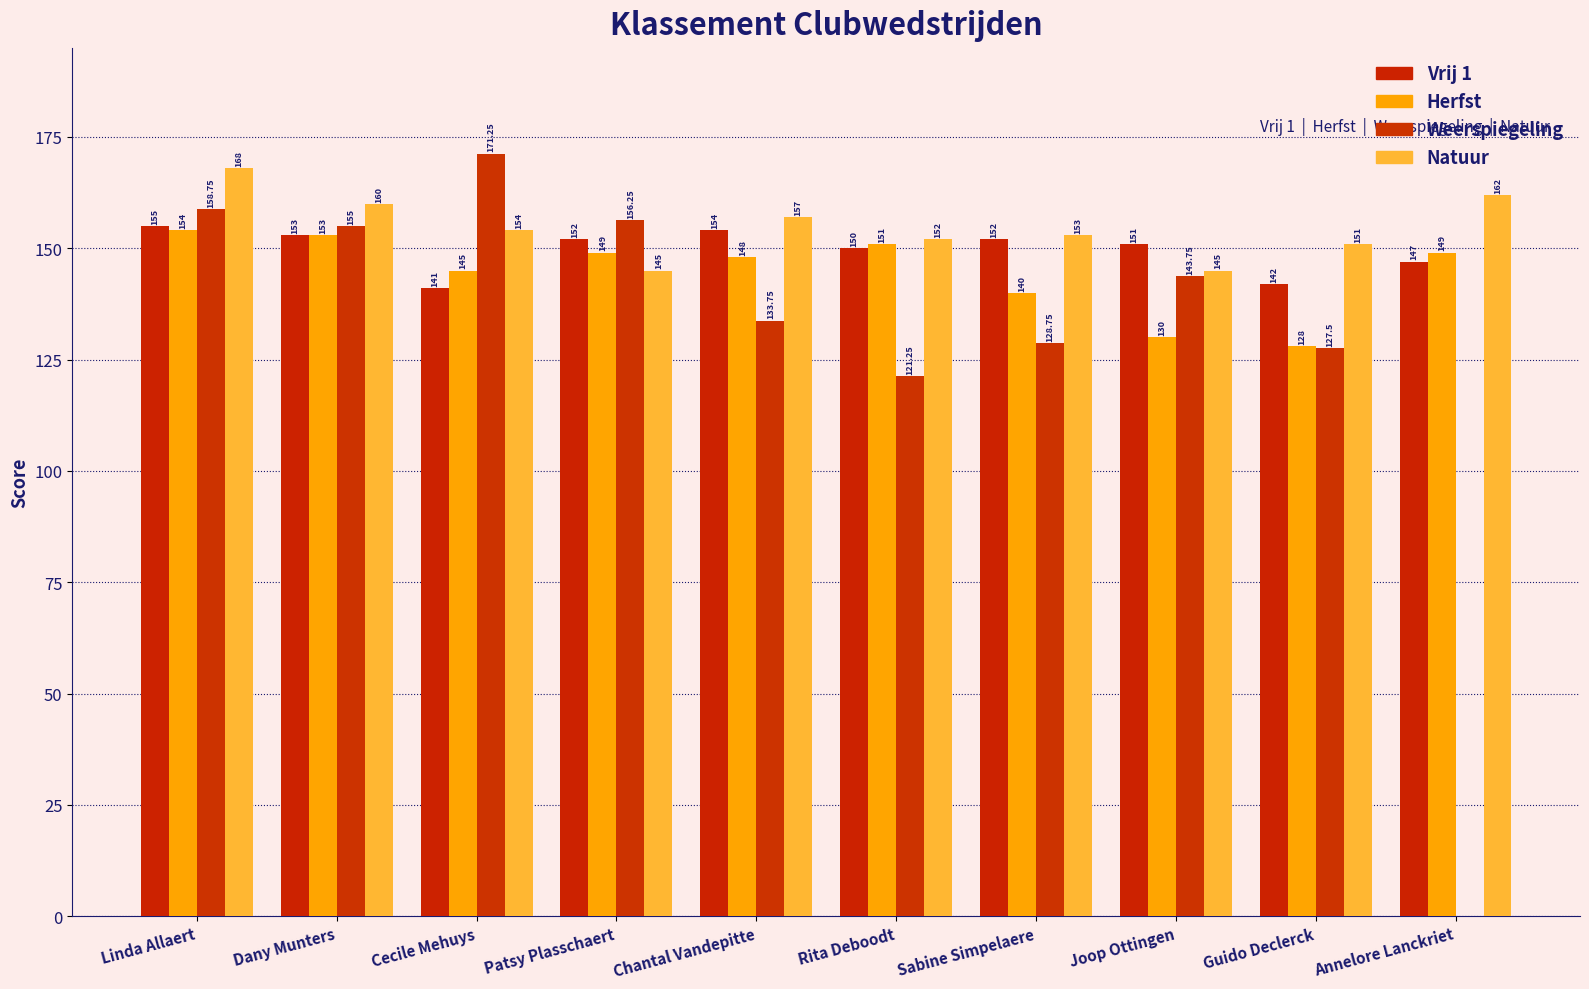

True or false: Weerspiegeling has a value of 241.2 at Joop Ottingen.

False